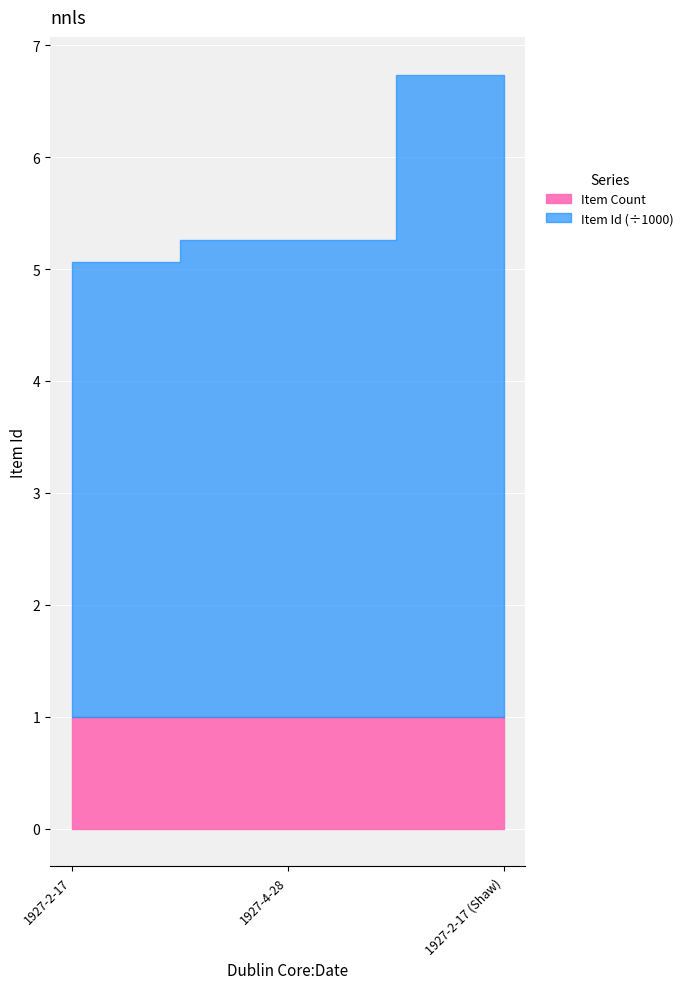

How many data points in Cumulative Id are less than 4259?

1